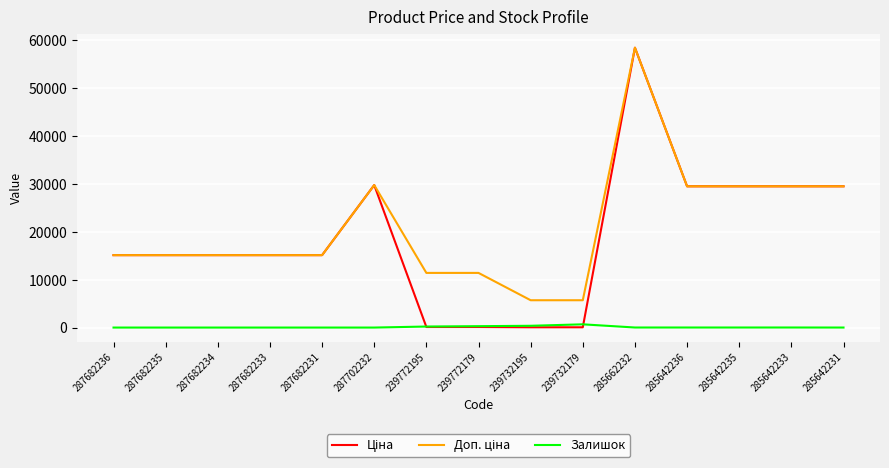

What is the sum of the Залишок values at 287682231 and 285662232?

12.0